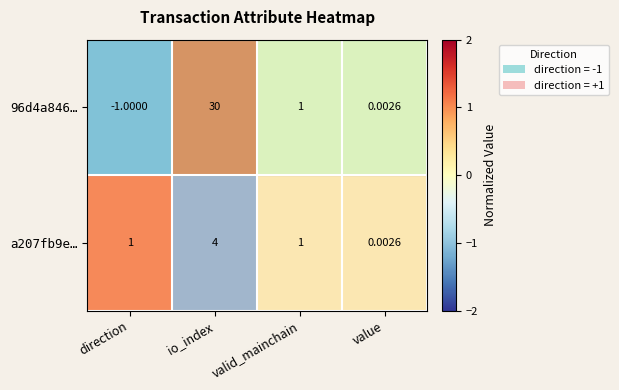

Which series changed the most between direction and valid_mainchain?

96d4a846…